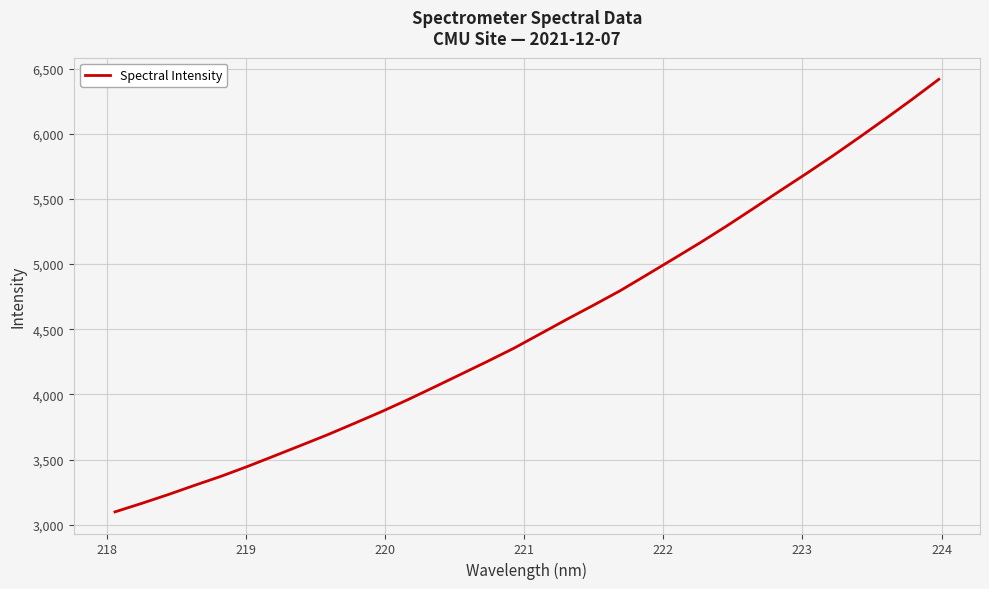

Reading left to right, list all the values displayed in this chart.

3098.2	3163.1	3230.8	3302.3	3372.1	3448.1	3528.3	3609.2	3690.8	3777.4	3865.3	3958.1	4055.2	4153.7	4252.3	4353.9	4465.1	4576.3	4684.6	4795.3	4916.6	5038.9	5162.3	5290.6	5424.2	5559.5	5692.9	5829.5	5971.4	6116.4	6264.6	6417.5